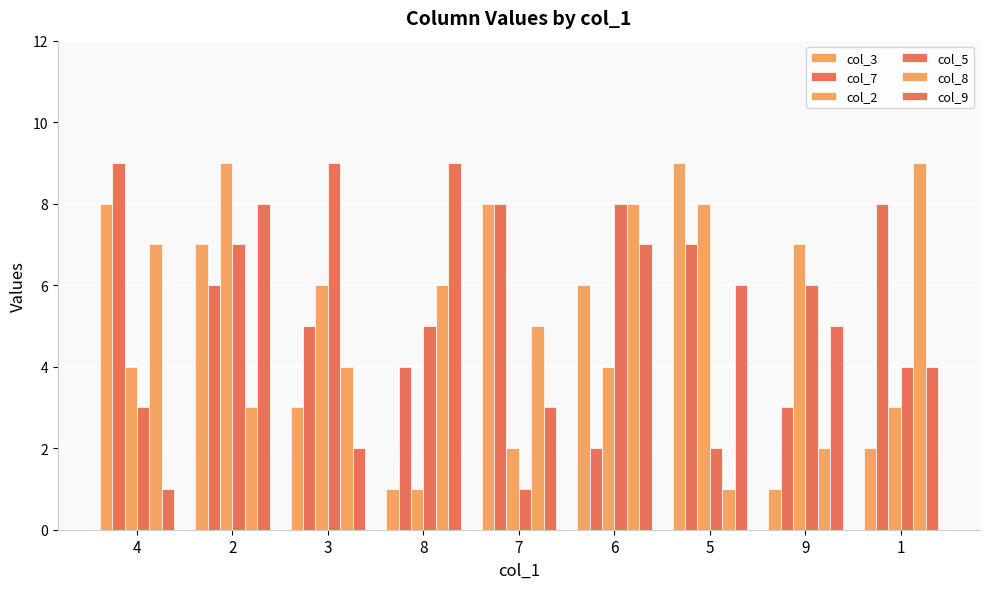

Reading left to right, extract all data points from this chart.

col_3: 4=8	2=7	3=3	8=1	7=8	6=6	5=9	9=1	1=2
col_7: 4=9	2=6	3=5	8=4	7=8	6=2	5=7	9=3	1=8
col_2: 4=4	2=9	3=6	8=1	7=2	6=4	5=8	9=7	1=3
col_5: 4=3	2=7	3=9	8=5	7=1	6=8	5=2	9=6	1=4
col_8: 4=7	2=3	3=4	8=6	7=5	6=8	5=1	9=2	1=9
col_9: 4=1	2=8	3=2	8=9	7=3	6=7	5=6	9=5	1=4